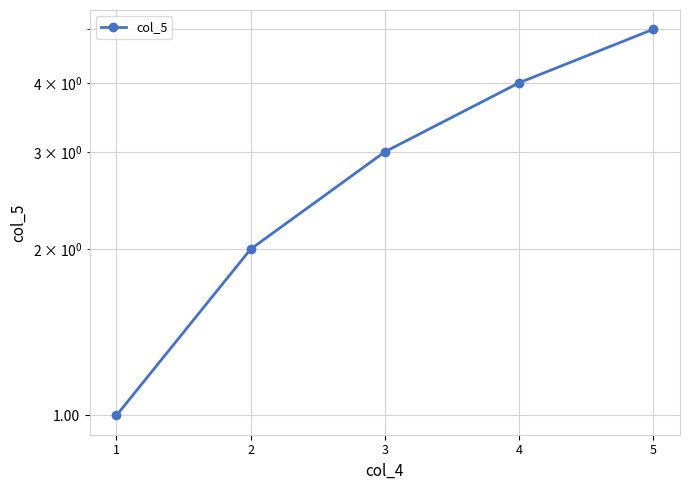

What is the value of the 4th point from the left?

4